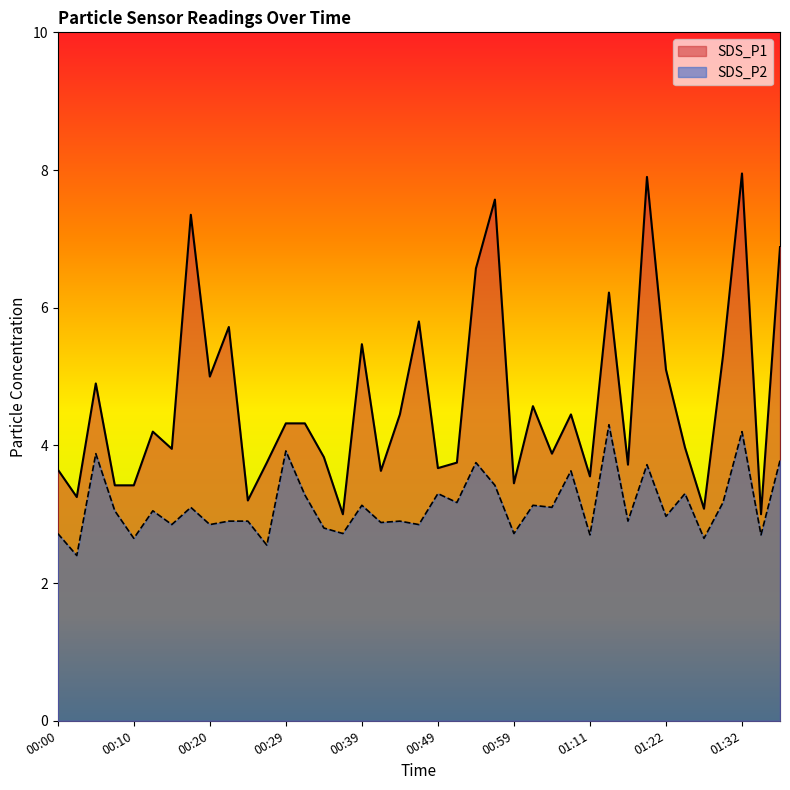

True or false: SDS_P1 has a value of 1.5 at 01:34.

False